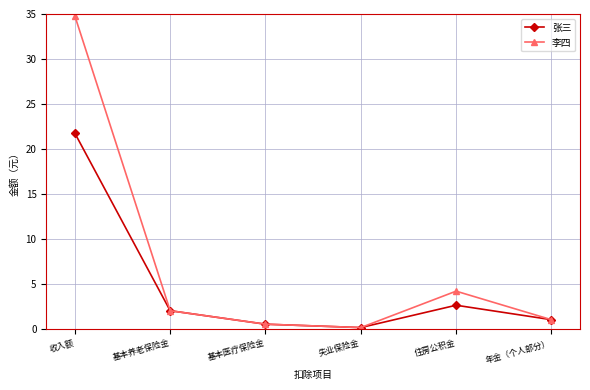

What are all the series names shown in the legend?

张三, 李四